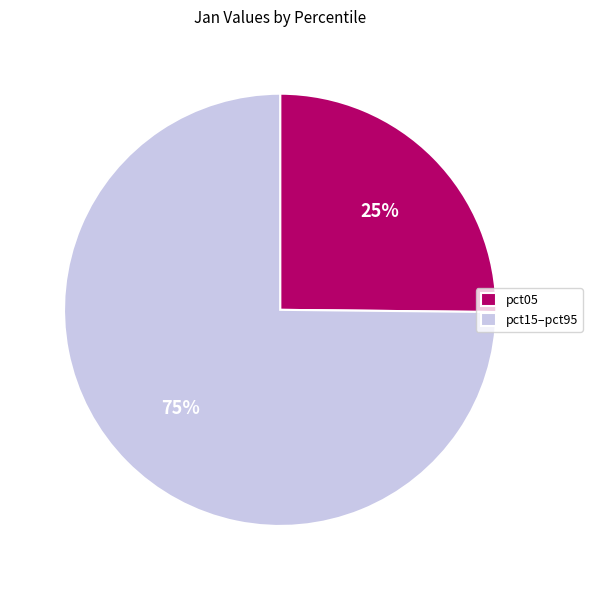

How many segments does this pie chart have?

2